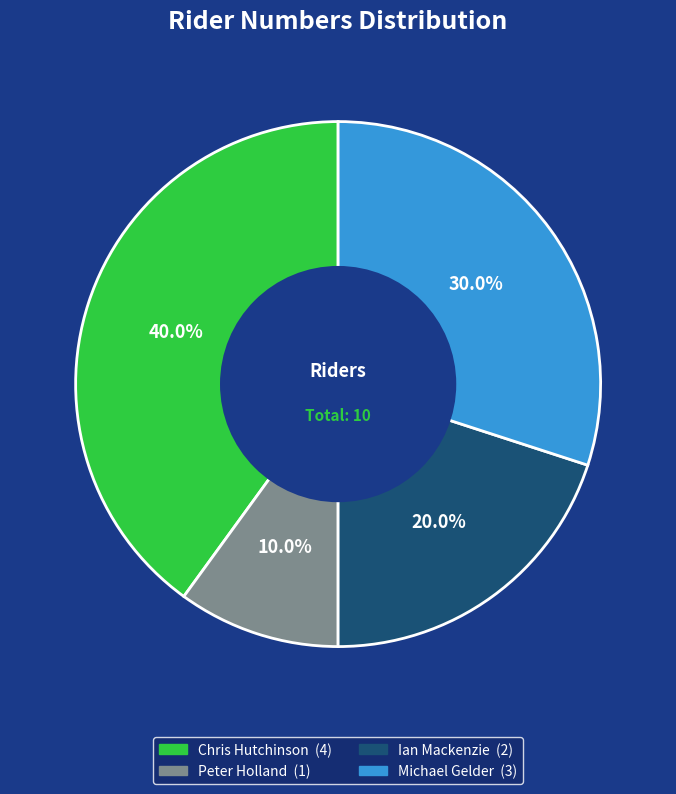

What percentage is the Ian Mackenzie slice, to the nearest percent?

20%